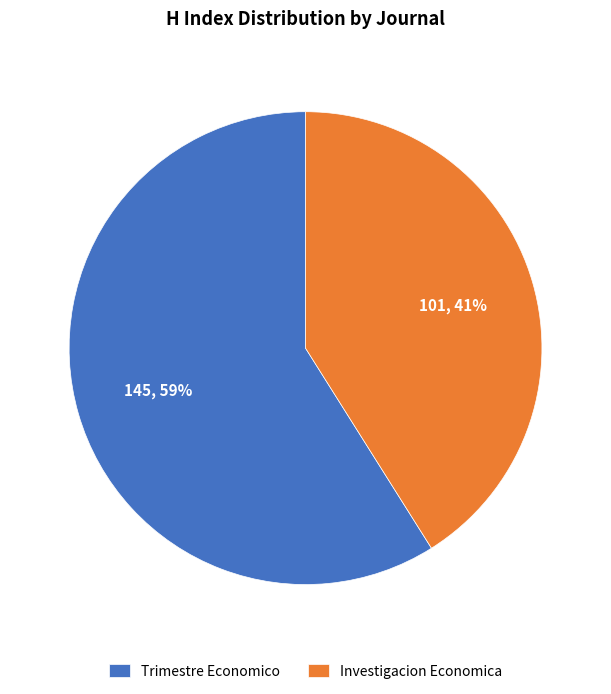

Is it true that Trimestre Economico is 72% of the pie?

False